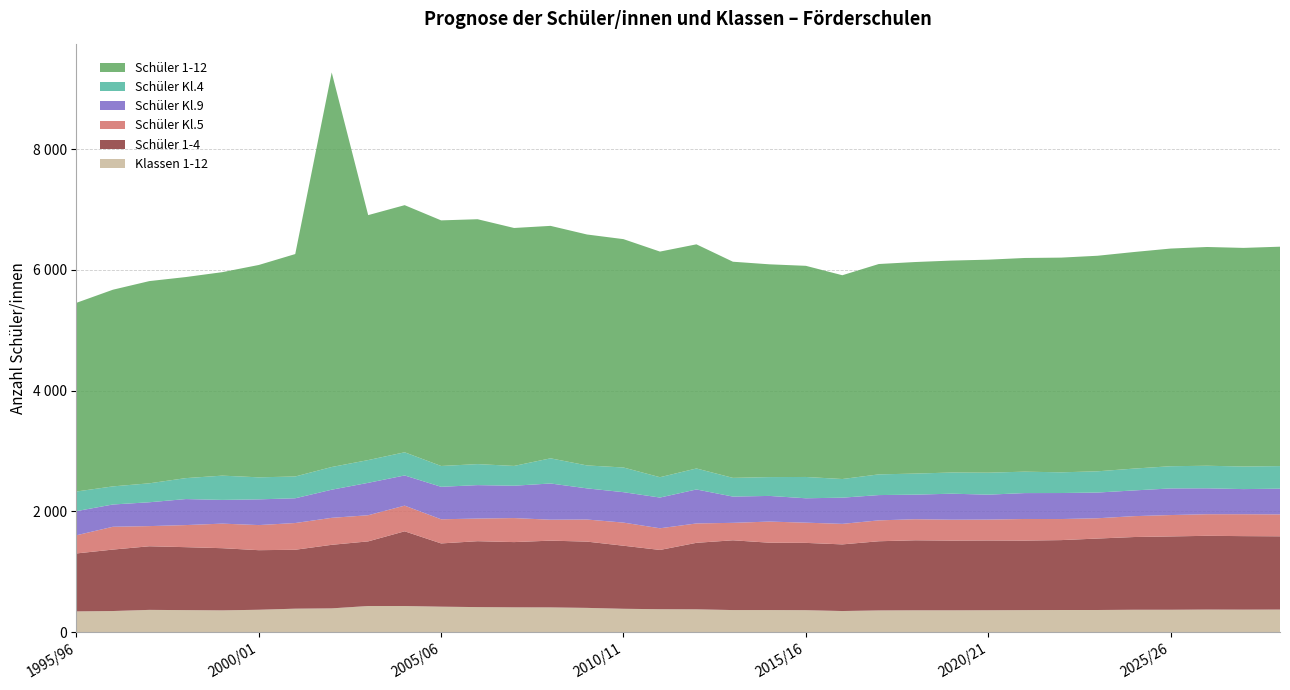

Reading left to right, what are all the values shown in this chart?

Klassen 1-12: 344	350	369	365	361	371	389	394	433	433	422	415	411	410	402	387	380	378	366	366	364	350	360	362	362	363	365	367	367	371	371	374	373	374
Schüler 1-4: 960	1018	1054	1043	1030	987	976	1053	1071	1238	1048	1092	1081	1106	1098	1045	982	1102	1156	1116	1115	1104	1146	1160	1155	1156	1152	1158	1184	1205	1215	1222	1218	1214
Schüler Kl.5: 301	378	334	366	407	416	443	447	433	425	400	375	398	347	366	383	359	321	289	350	335	340	346	349	346	346	358	349	336	346	354	358	363	363
Schüler Kl.9: 400	369	395	431	393	426	410	466	537	500	538	554	536	600	516	504	509	563	435	425	404	434	419	407	431	413	429	431	426	426	441	429	416	426
Schüler Kl.4: 325	300	314	347	402	365	361	376	377	384	345	348	328	417	380	409	337	348	310	312	353	309	343	349	351	364	355	343	352	362	368	374	374	374
Schüler 1-12: 3126	3258	3350	3331	3371	3518	3685	6537	4058	4094	4069	4057	3942	3851	3826	3783	3738	3713	3581	3525	3498	3376	3485	3505	3511	3529	3540	3557	3571	3588	3606	3624	3622	3635